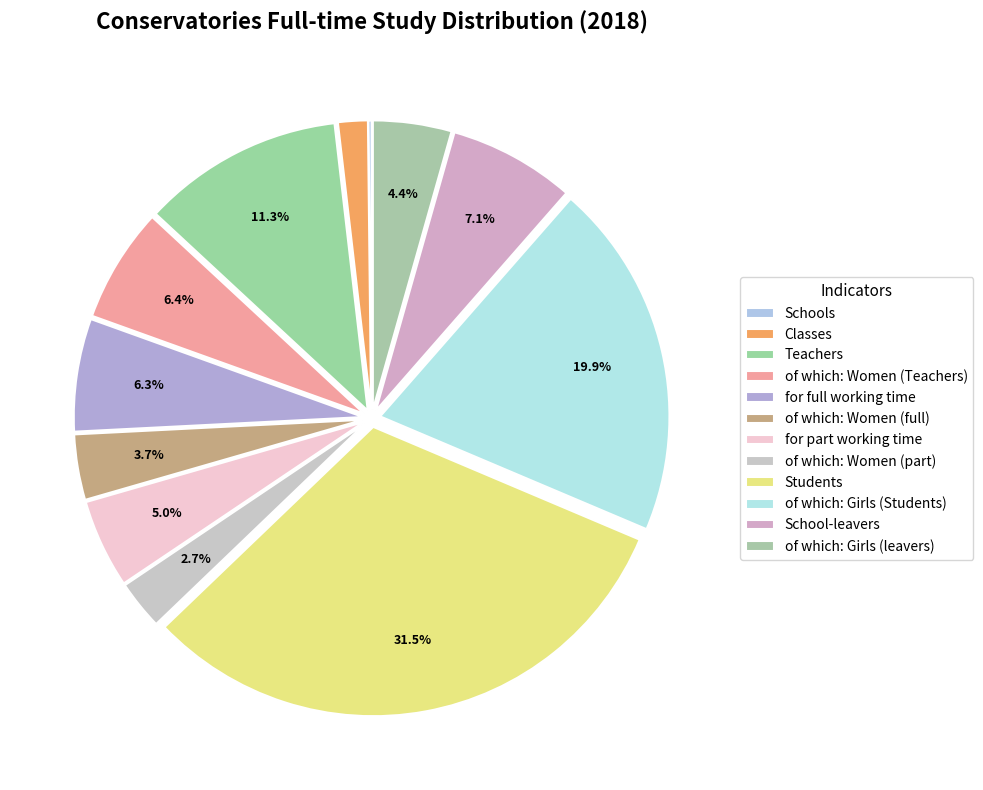

What is the largest slice in the pie chart?

Students